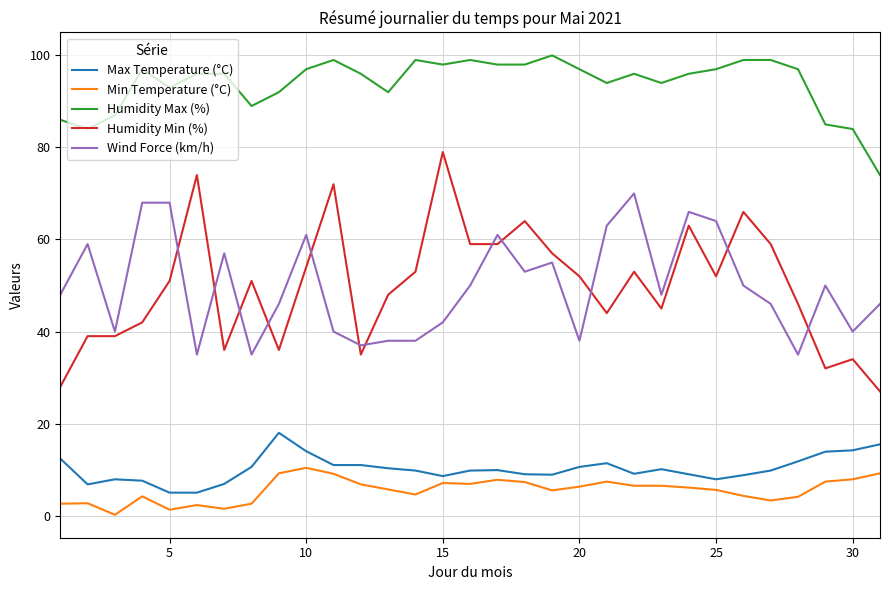

What is the maximum value shown in the chart?

100.0